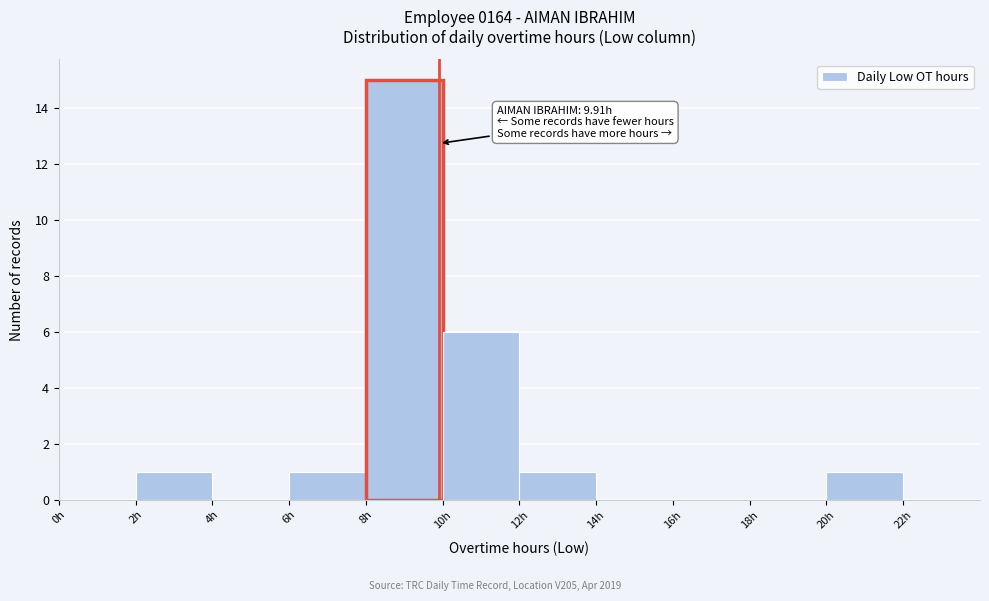

Which range on the x-axis has the tallest bar?

8 to 10